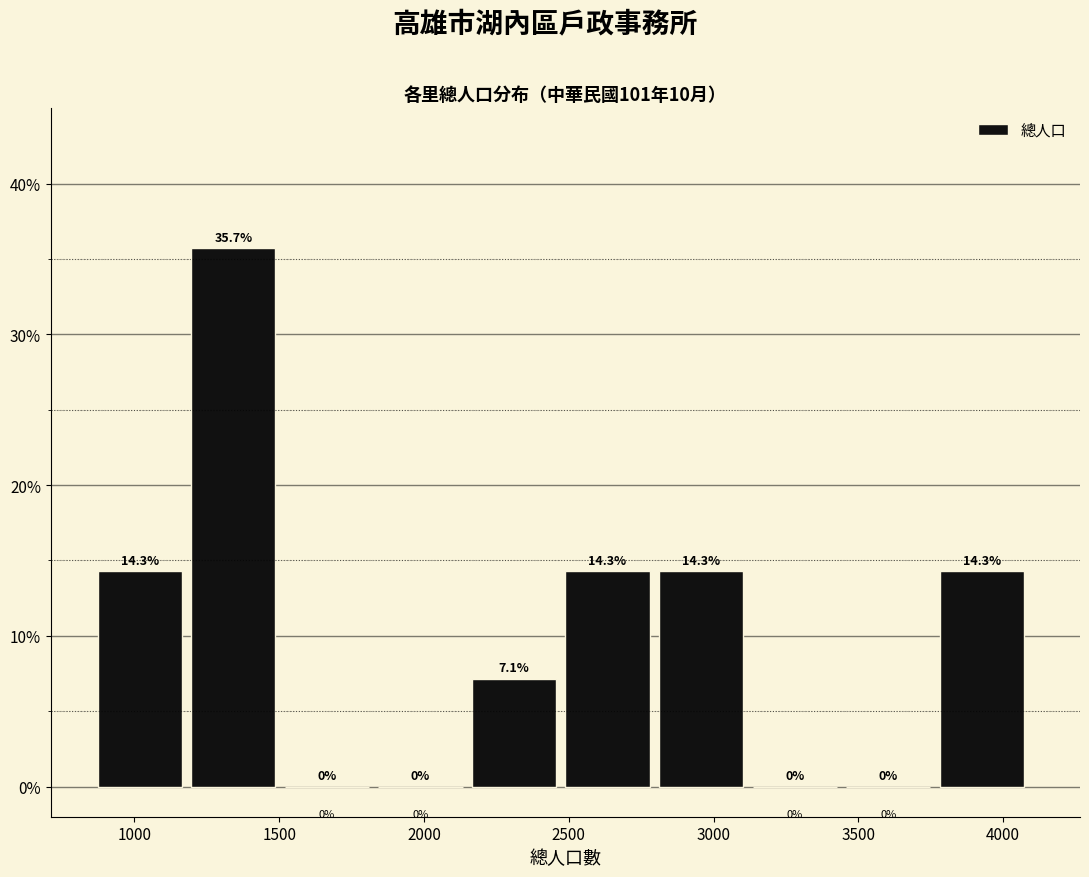

Reading left to right, transcribe this chart: for each bar, give the range it covers on the x-axis and its height. The bar edges are not printed on the chart, so give them approximately, as read against the axis.

850 to 1200: 14.3
1200 to 1500: 35.7
1500 to 1850: 0.0
1850 to 2150: 0.0
2150 to 2500: 7.1
2500 to 2800: 14.3
2800 to 3150: 14.3
3150 to 3450: 0.0
3450 to 3800: 0.0
3800 to 4100: 14.3